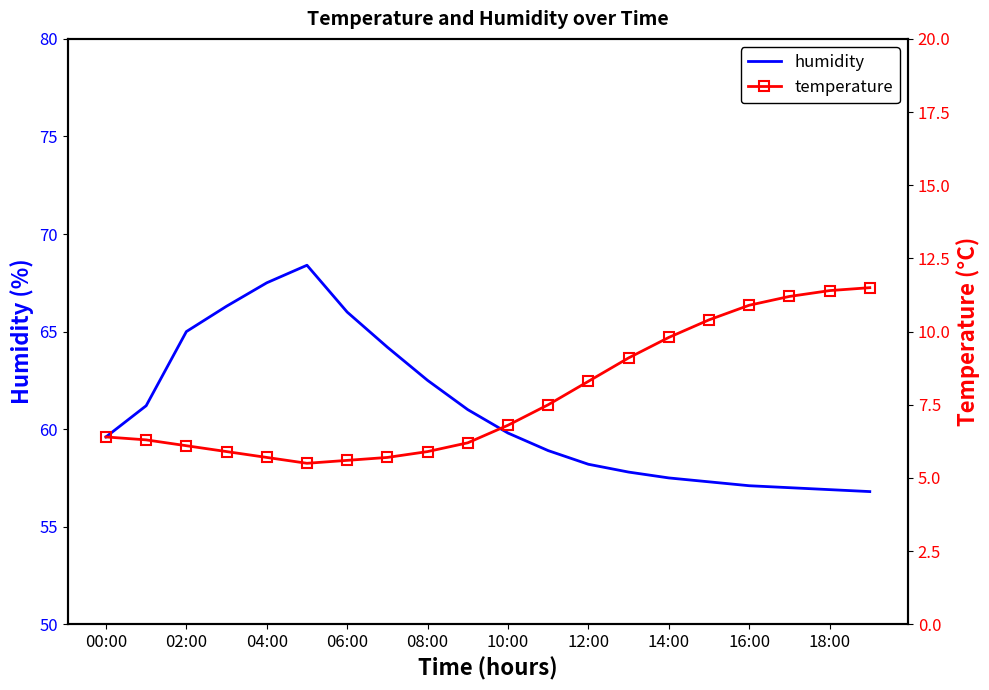

Is it true that humidity equals 94.4 at 10:00?

False